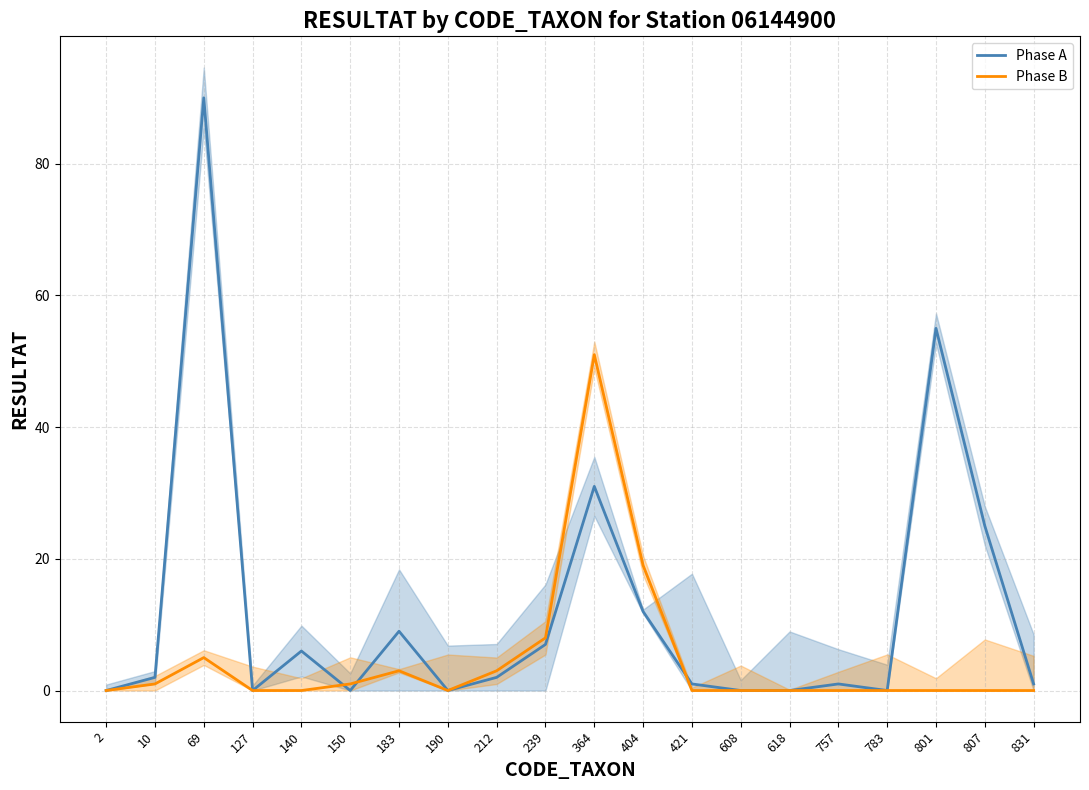

At which label does Phase B reach its peak?

364